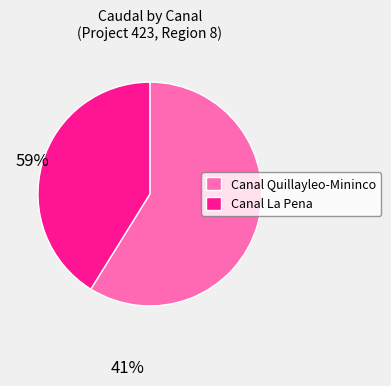

Rank the categories by value from highest to lowest.

Canal Quillayleo-Mininco, Canal La Pena